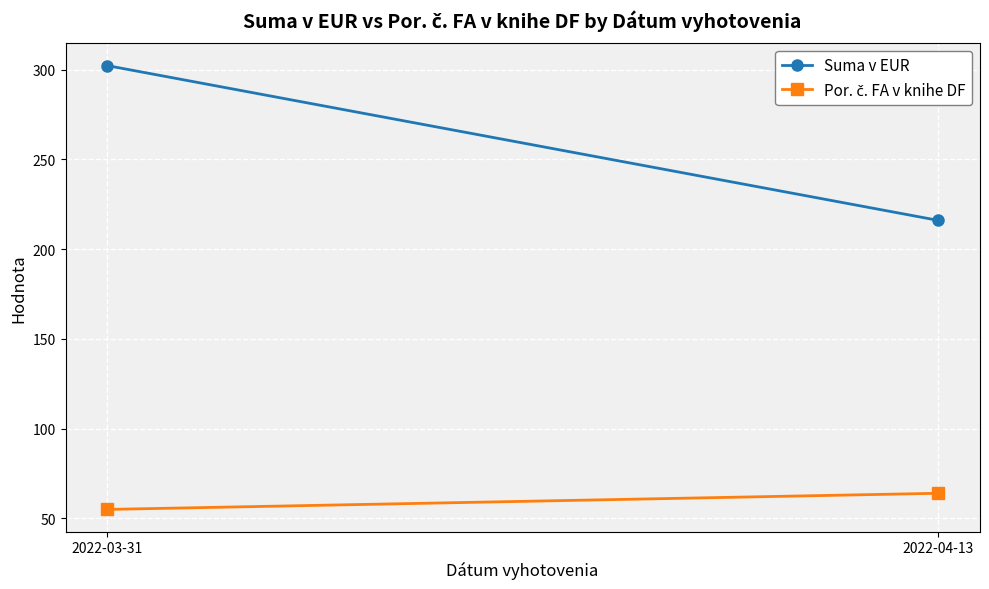

What are all the series names shown in the legend?

Suma v EUR, Por. č. FA v knihe DF